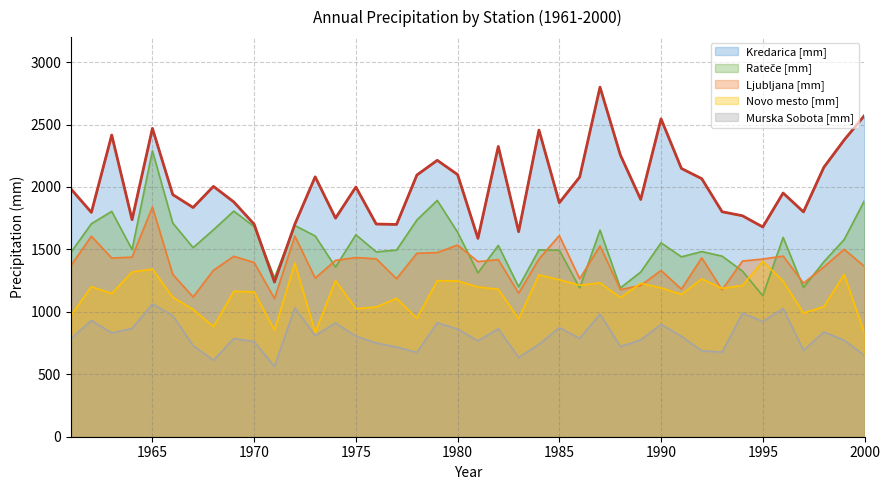

Reading left to right, extract all data points from this chart.

Kredarica [mm]: 1983.5	1796.3	2416.0	1738.1	2469.1	1938.8	1835.5	2004.6	1880.1	1701.7	1238.7	1701.6	2081.2	1750.3	1999.4	1703.1	1699.9	2095.8	2213.5	2099.1	1588.3	2324.6	1641.7	2455.6	1874.1	2079.2	2799.4	2255.9	1899.9	2545.3	2148.2	2066.4	1801.5	1769.4	1679.7	1951.4	1800.3	2156.9	2376.1	2572.7
Rateče [mm]: 1477.6	1705.8	1804.8	1498.6	2289.9	1711.1	1513.9	1657.3	1806.7	1682.4	1272.7	1691.7	1607.4	1358.7	1617.3	1480.1	1494.6	1735.9	1892.3	1637.6	1312.1	1532.1	1199.9	1496.5	1493.5	1191.8	1654.5	1191.2	1318.9	1552.7	1440.5	1482.8	1446.0	1326.6	1128.6	1596.6	1195.4	1400.7	1578.9	1891.1
Ljubljana [mm]: 1371.5	1605.5	1430.6	1438.0	1839.4	1300.0	1118.6	1332.9	1444.7	1395.1	1107.1	1606.9	1270.2	1412.0	1435.1	1424.6	1265.4	1469.1	1474.7	1535.0	1402.3	1418.4	1149.2	1423.7	1610.6	1265.0	1527.8	1178.3	1211.1	1331.3	1181.9	1432.5	1176.5	1406.7	1422.8	1446.4	1229.9	1359.2	1500.7	1363.1
Novo mesto [mm]: 971.6	1201.5	1146.1	1319.4	1341.4	1117.1	1019.4	881.5	1164.6	1159.7	854.6	1389.7	837.2	1250.0	1025.3	1038.4	1108.5	947.7	1249.9	1247.3	1199.1	1181.0	944.1	1295.8	1257.2	1213.0	1232.0	1114.7	1228.5	1191.7	1140.2	1263.6	1188.1	1211.1	1405.0	1245.1	990.7	1041.0	1299.4	826.7
Murska Sobota [mm]: 785.8	931.1	831.7	866.3	1063.7	969.8	729.8	612.4	786.9	760.9	563.2	1033.1	808.9	911.8	804.9	750.9	718.2	676.1	912.4	862.0	767.5	864.2	634.3	740.6	873.5	787.6	981.6	721.9	775.7	900.4	803.6	688.9	677.4	989.2	924.0	1025.7	691.7	839.1	772.4	650.6